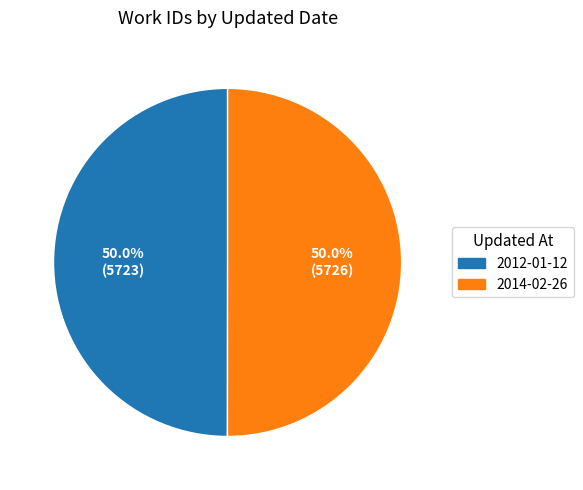

How much of the chart is everything except 2014-02-26?

50.0%